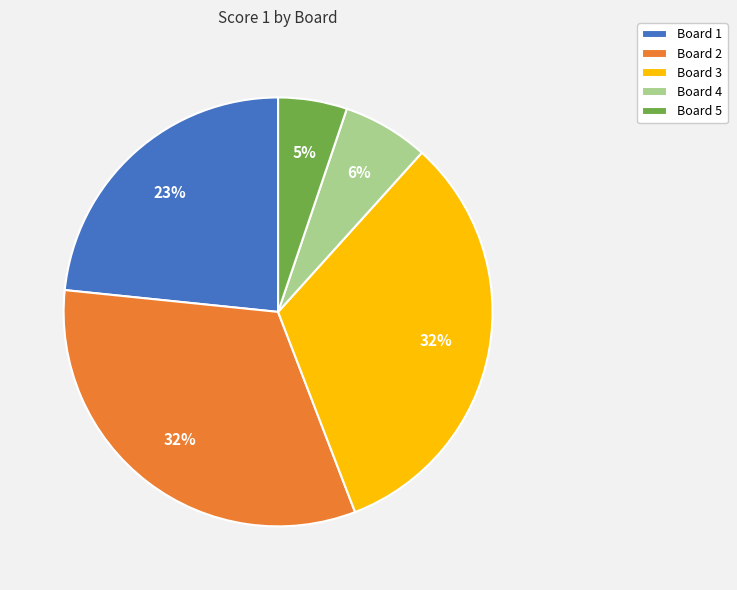

To the nearest percent, what portion does Board 5 represent?

5%